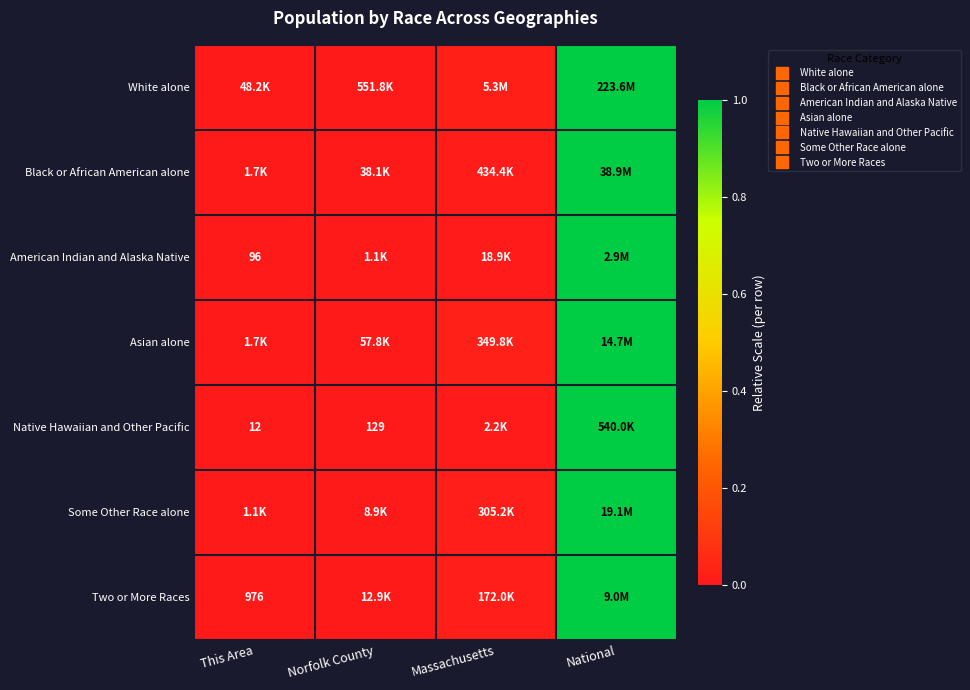

Which series has the widest spread of values?

White alone